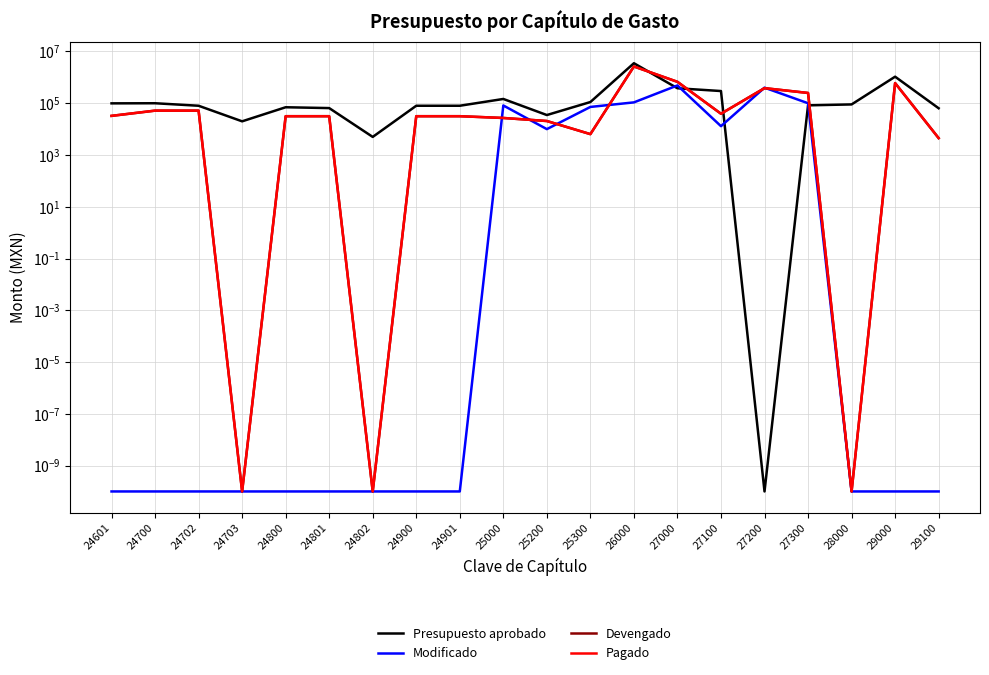

Which category has the lowest value across all series?

27200